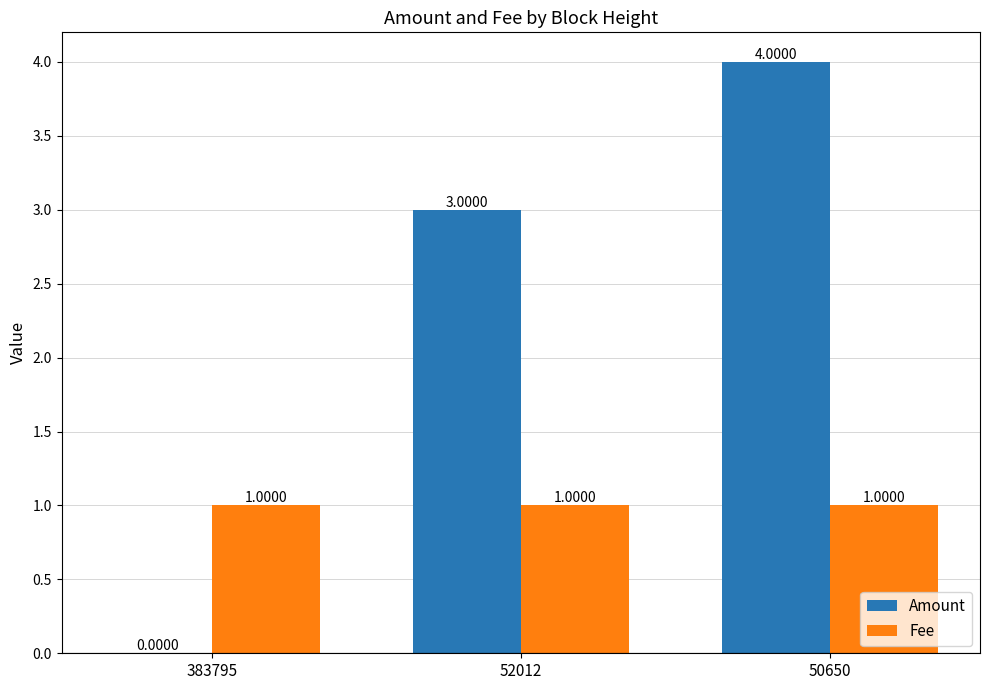

Which series changed the most between 52012 and 50650?

Amount